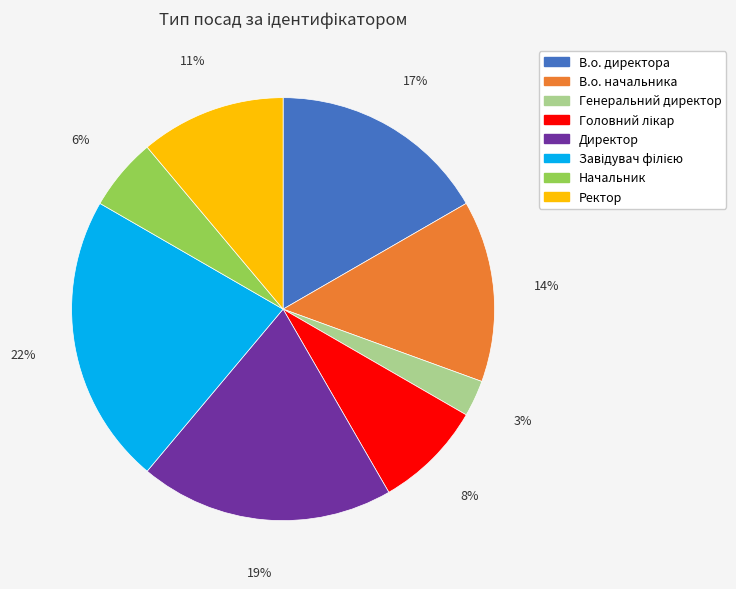

Count the number of slices in the pie.

8